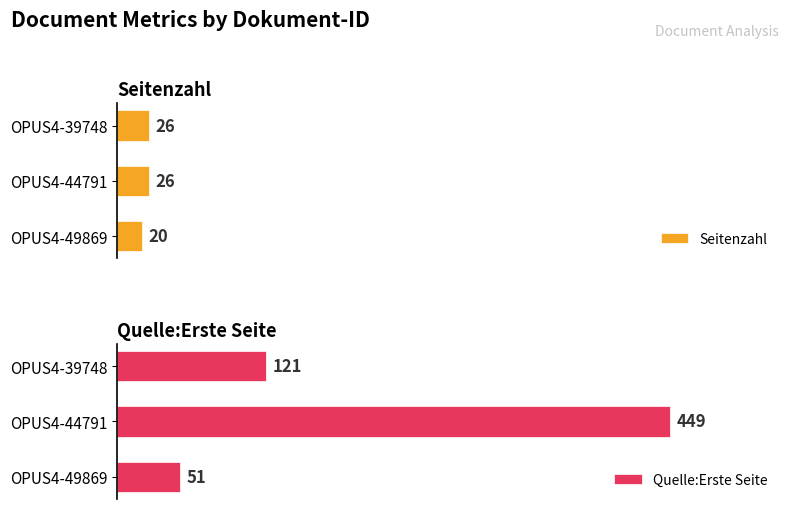

What is the sum of all Quelle:Erste Seite values?

621